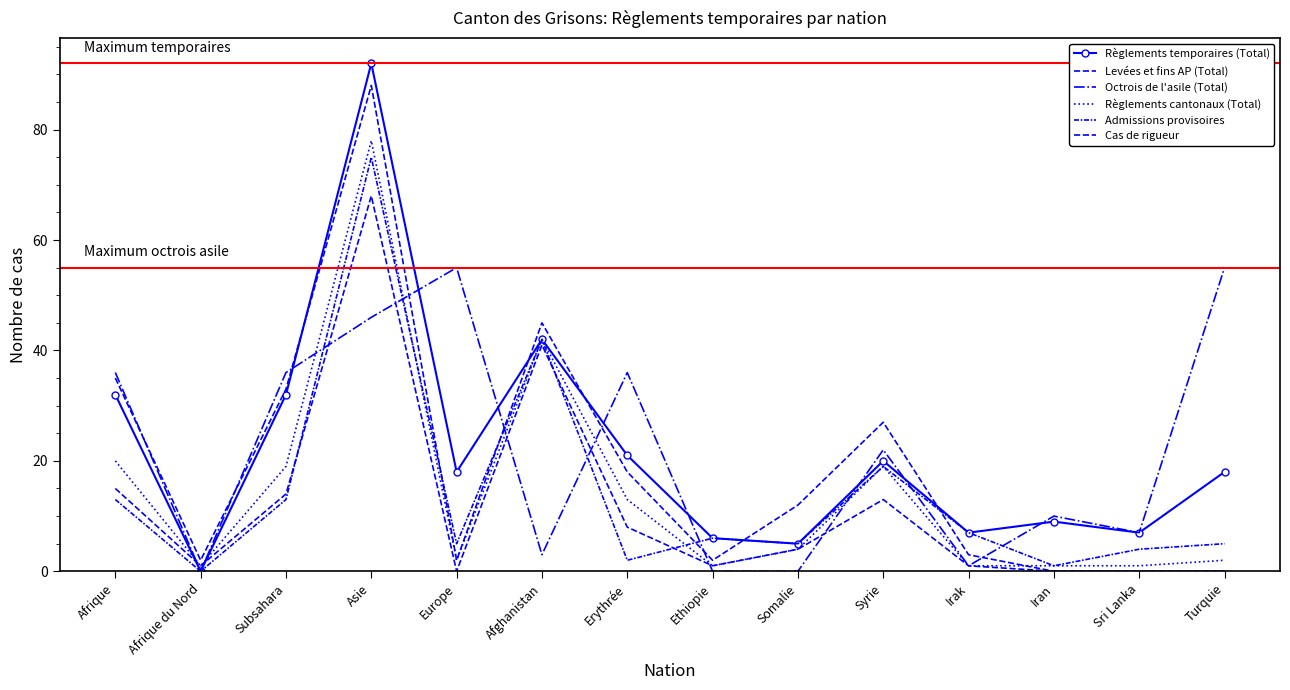

What is the sum of all Levées et fins AP (Total) values?

267